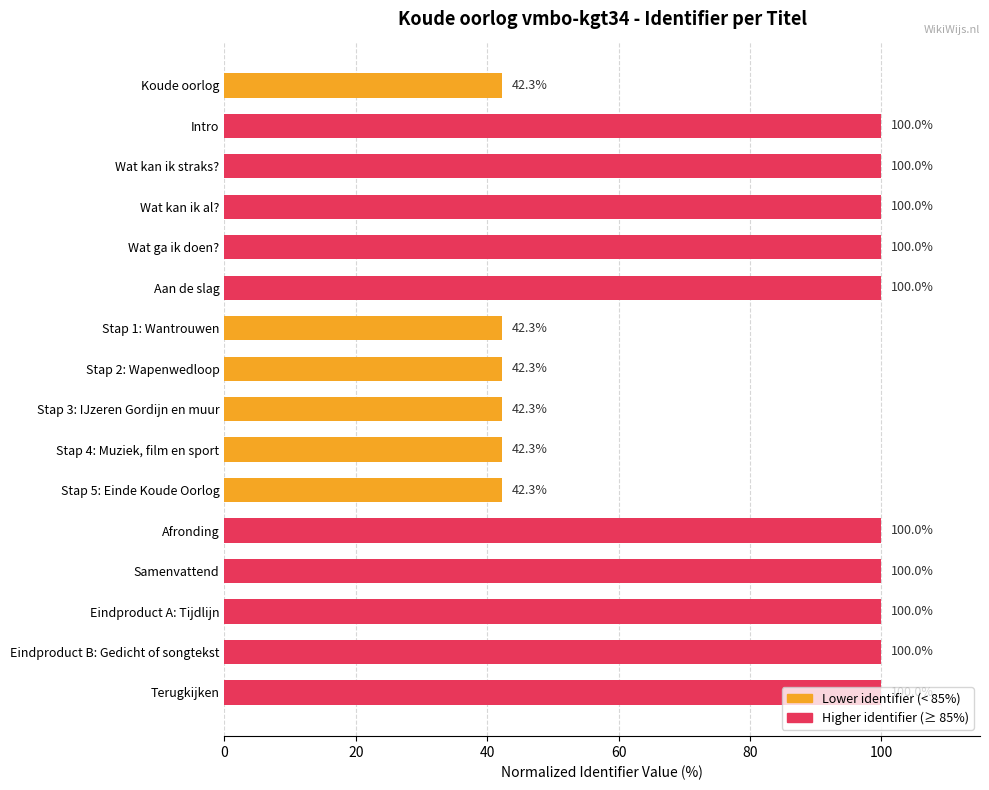

How many data points are less than 99?

6